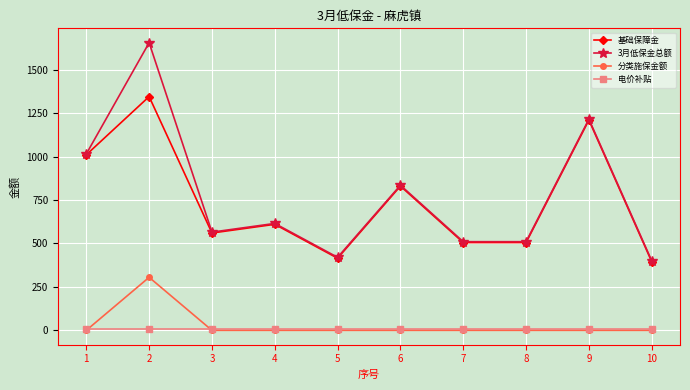

Which category has the highest value across all series?

2